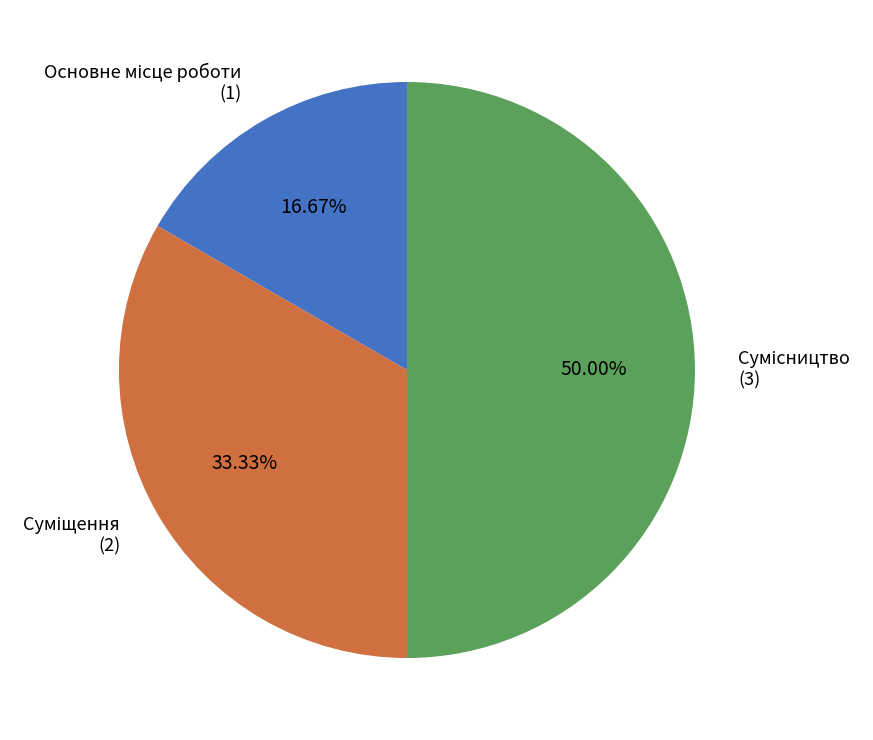

How many segments does this pie chart have?

3